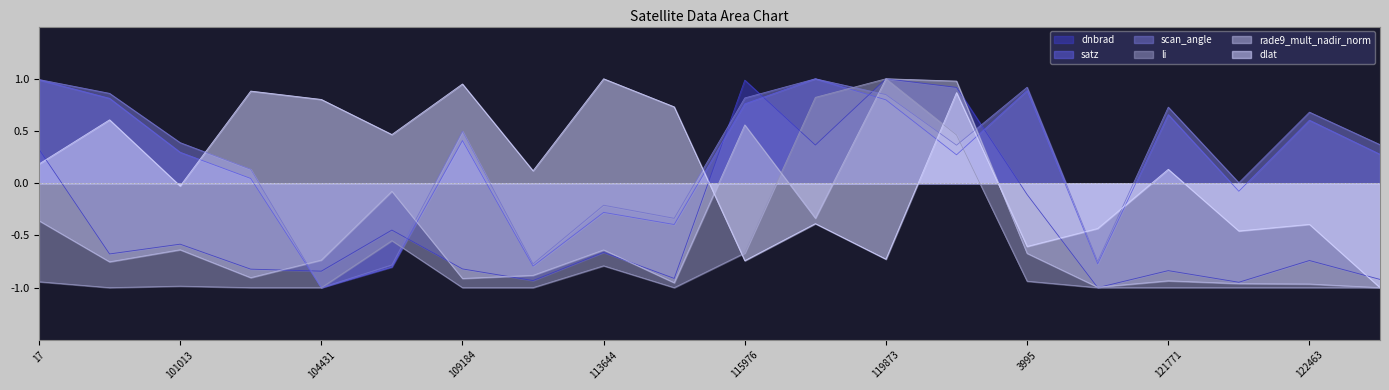

List the series in order of their peak value, lowest first.

dnbrad, satz, scan_angle, li, rade9_mult_nadir_norm, dlat